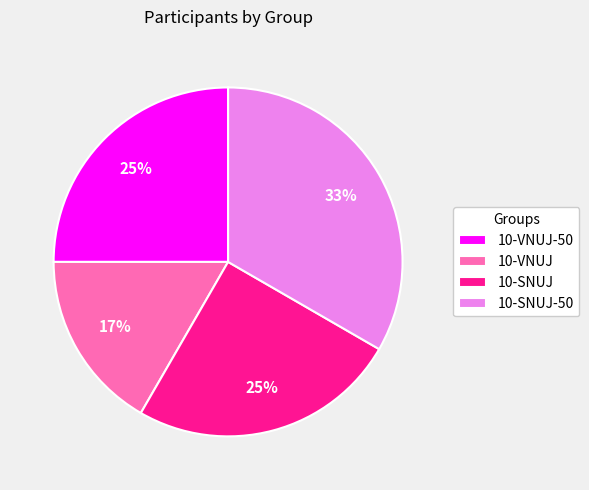

To the nearest percent, what portion does 10-VNUJ-50 represent?

25%